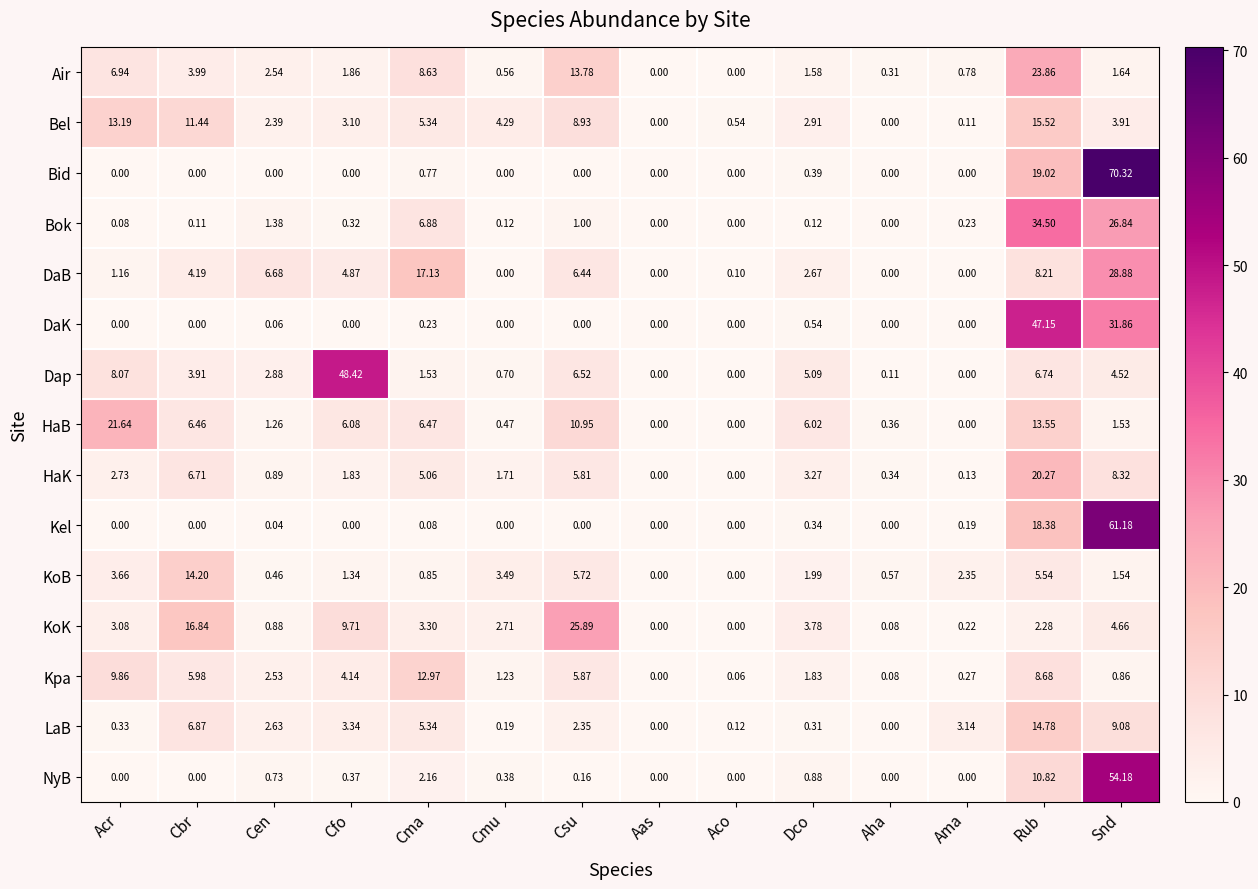

Which category has the highest value in the DaB series?

Snd